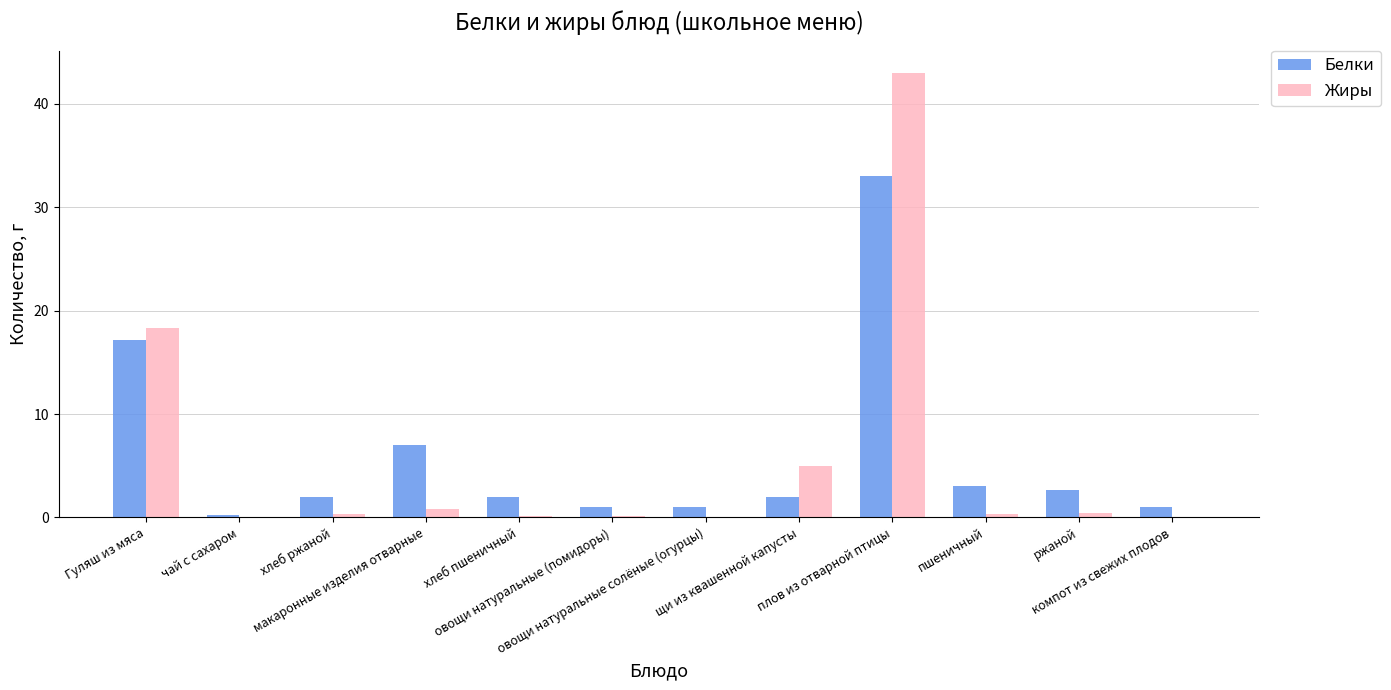

True or false: Белки has a value of 2.0 at щи из квашенной капусты.

True